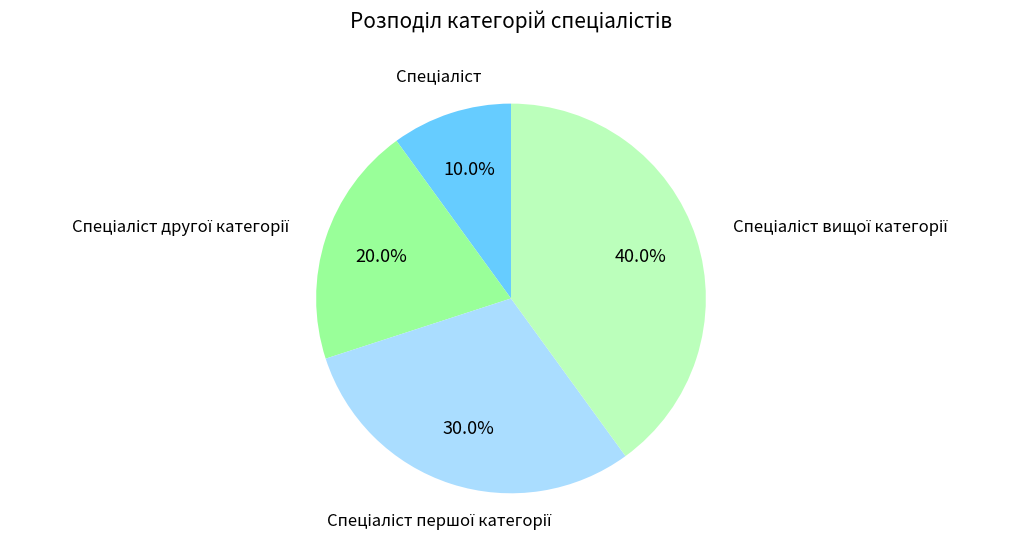

Is there a majority slice in this chart?

No